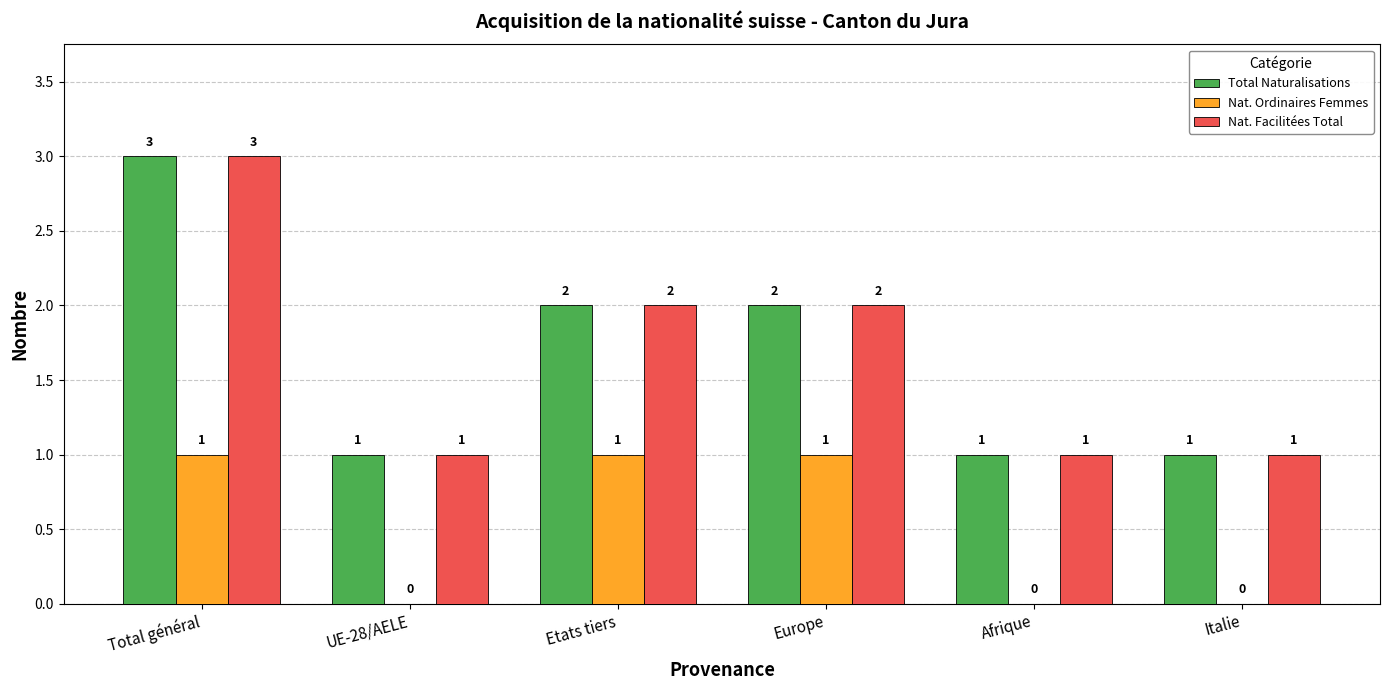

What are all the series names shown in the legend?

Total Naturalisations, Nat. Ordinaires Femmes, Nat. Facilitées Total